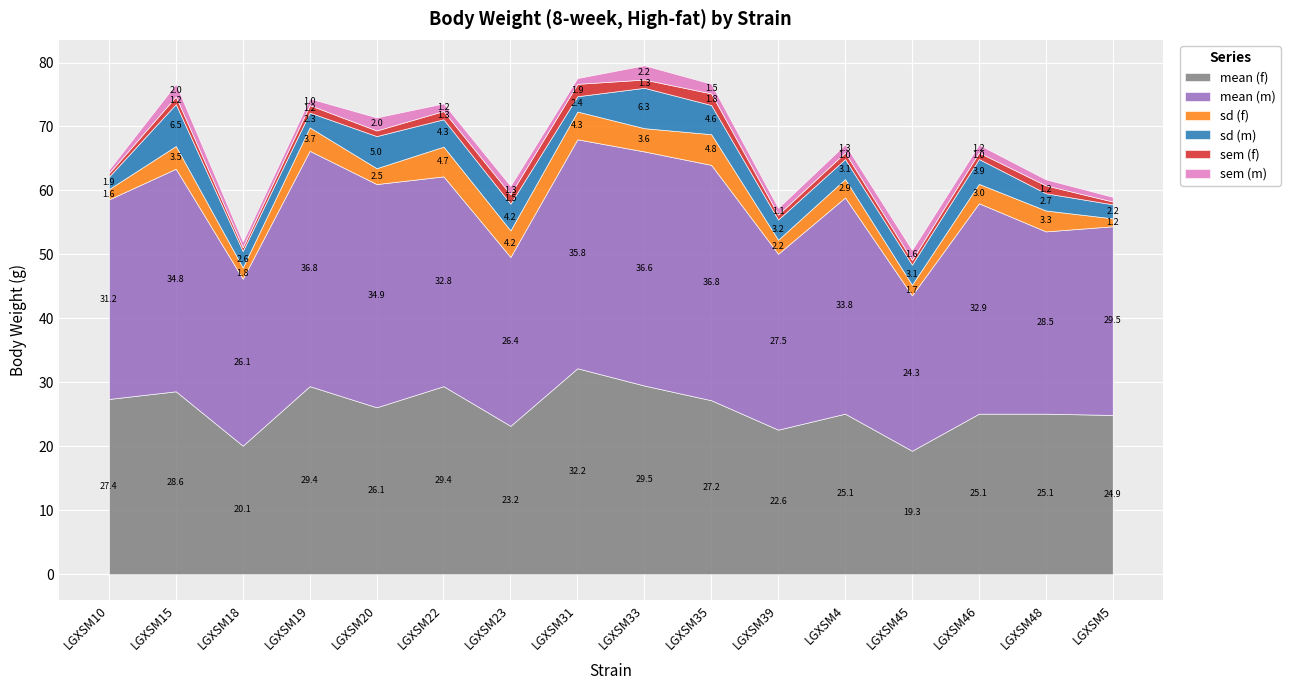

Is the value of sd_f at LGXSM20 greater than the value of mean_m at LGXSM23?

No